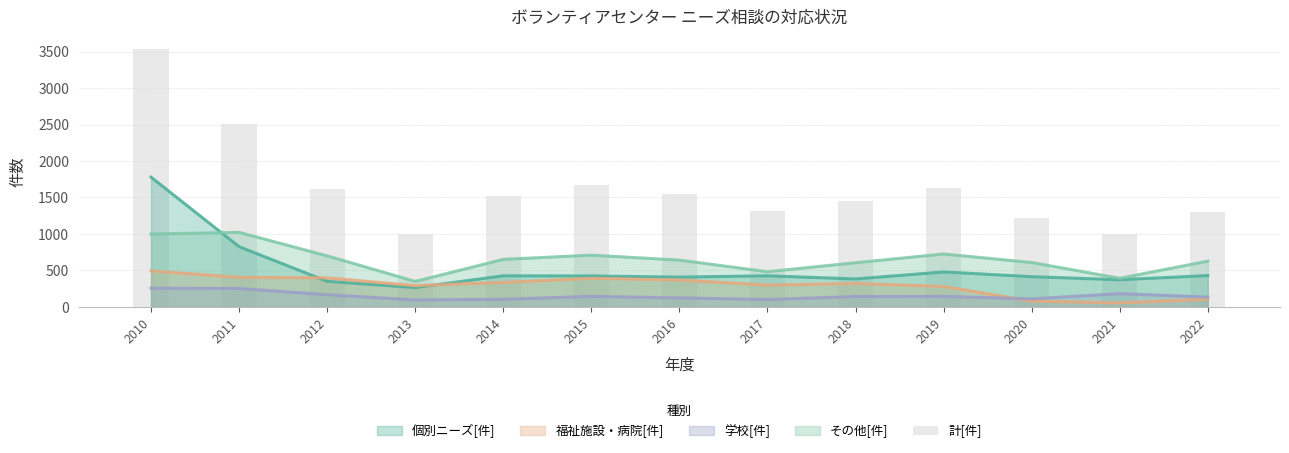

What is the sum of the values at 2010 and 2015?

5201